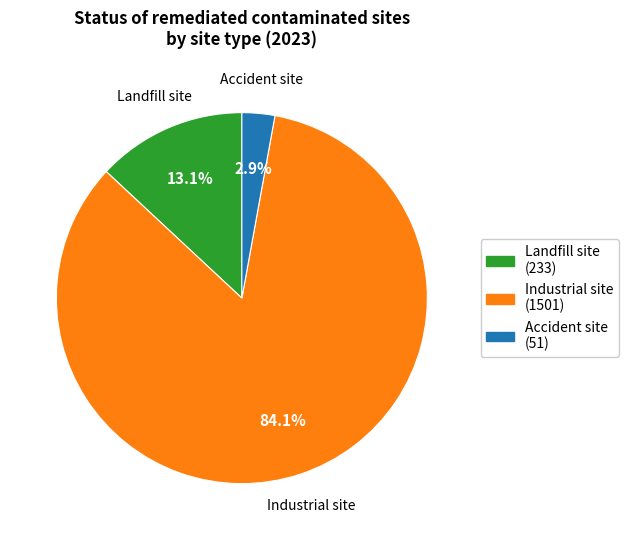

Combined, what portion of the pie is Industrial site and Accident site?

86.9%